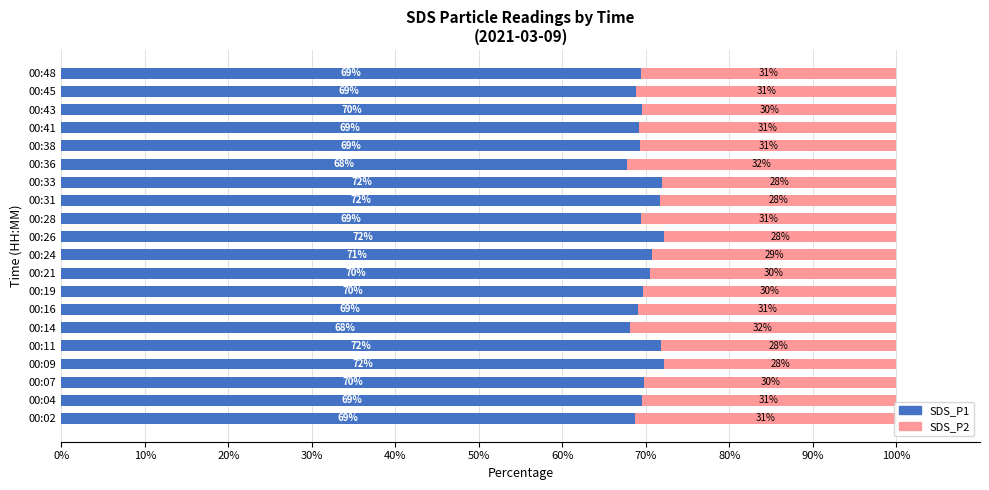

The value of SDS_P1 at 00:38 is 114.6. True or false?

False